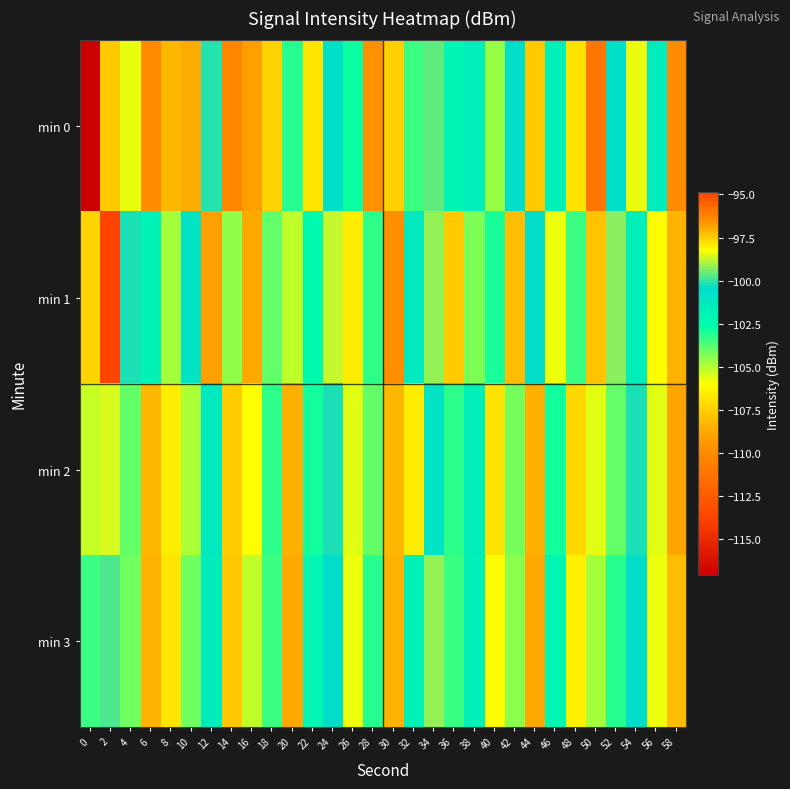

Which category has the highest value across all series?

2